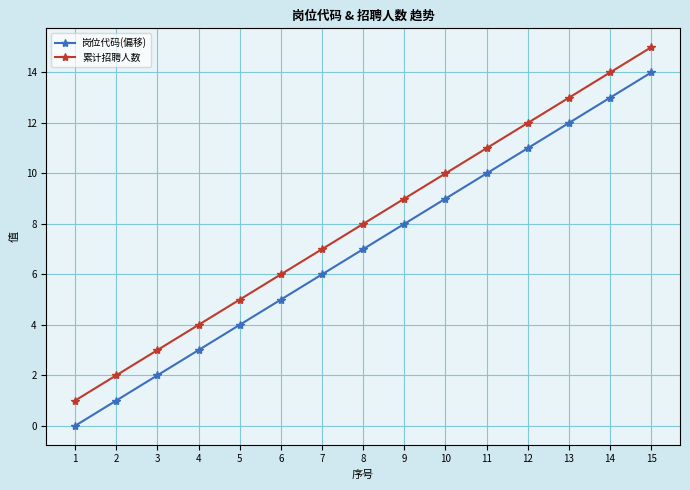

Rank the series by their average value, from highest to lowest.

累计招聘人数, 岗位代码(偏移)